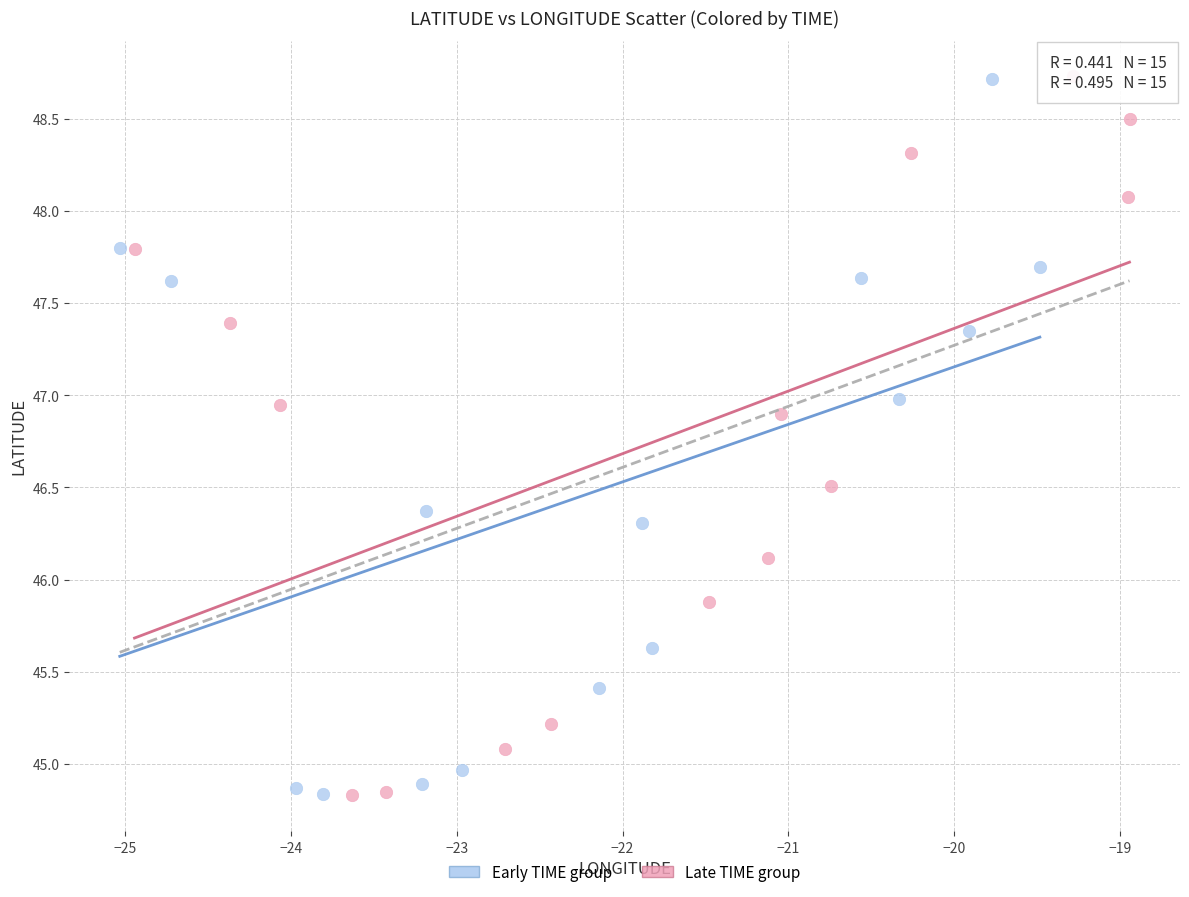

What are all the series names shown in the legend?

Early TIME group, Late TIME group